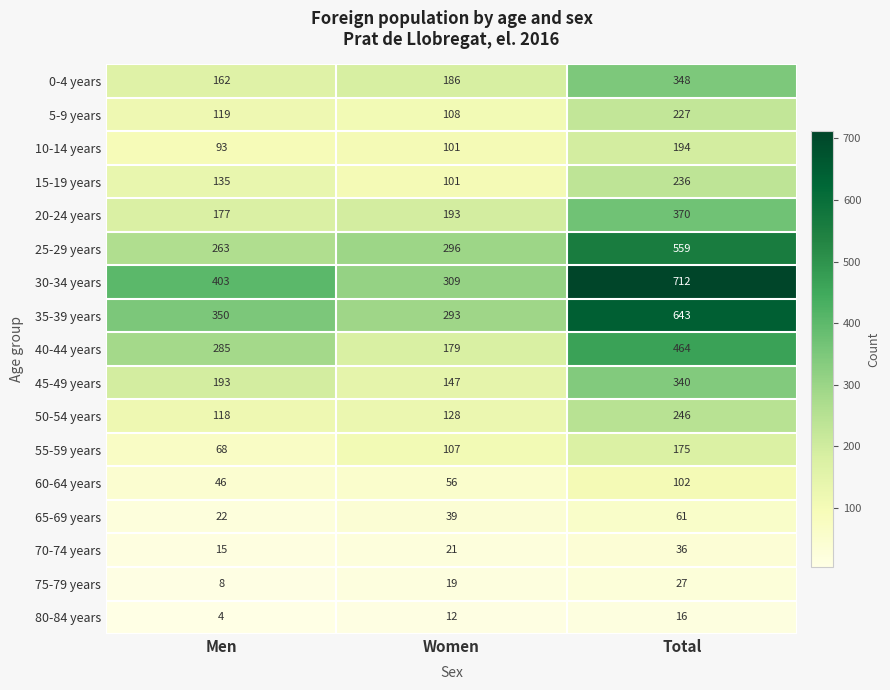

At how many categories does at least one series exceed 93?

3